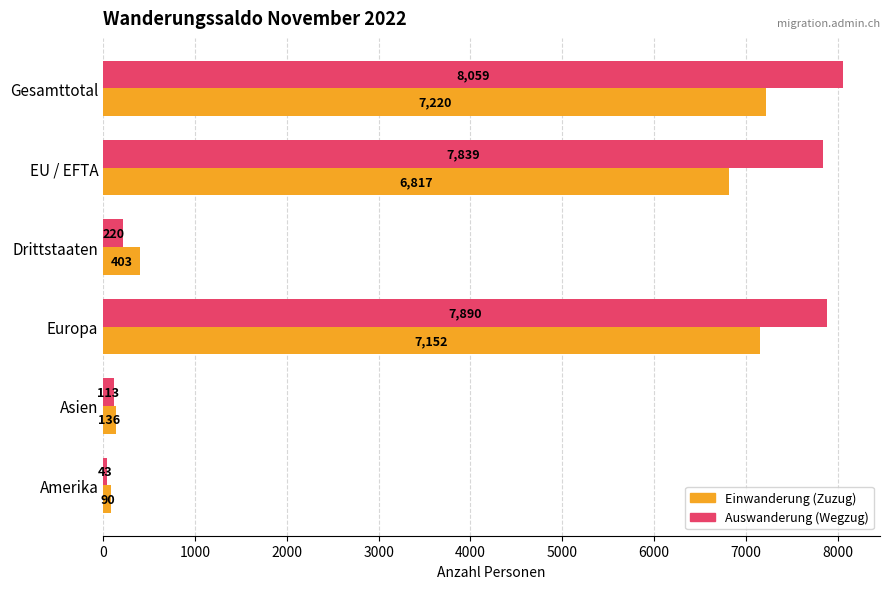

Rank the series by their maximum value, from highest to lowest.

Auswanderung (Wegzug), Einwanderung (Zuzug)